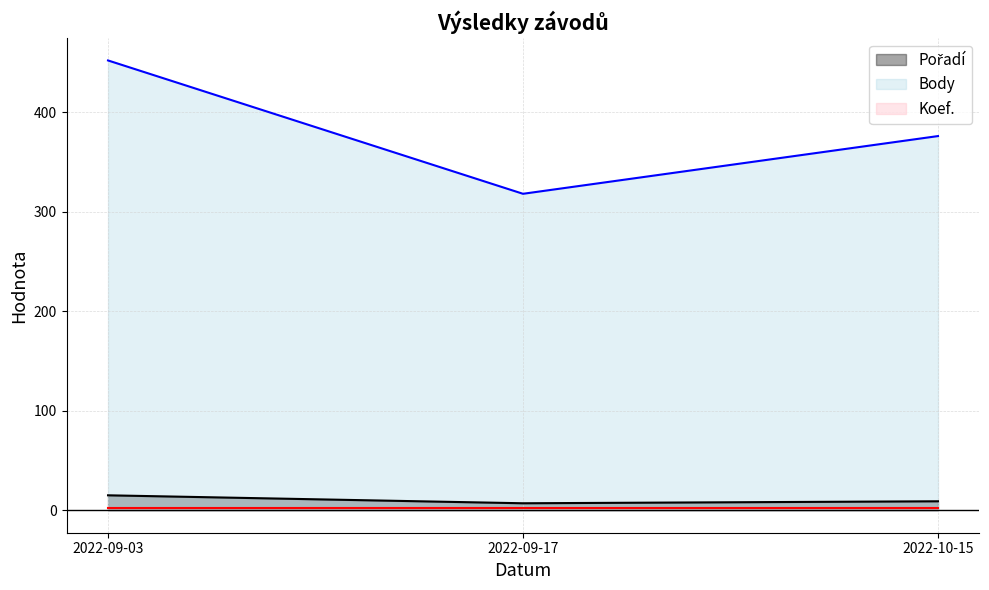

Which series has the largest total across all categories?

Body